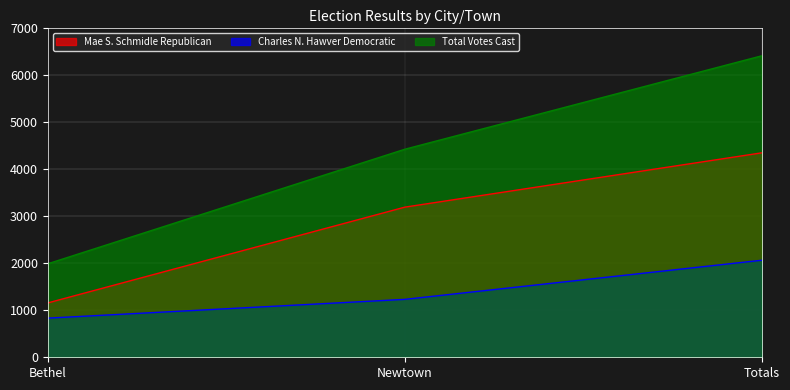

What is the label of the 1st point from the right?

Totals